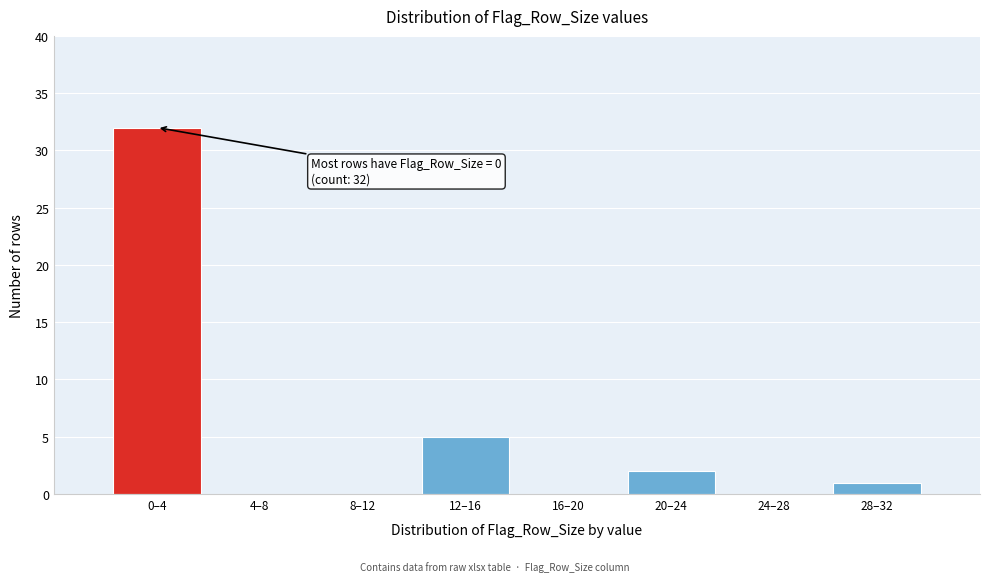

Reading right to left, list all the values displayed in this chart.

28–32=1	24–28=0	20–24=2	16–20=0	12–16=5	8–12=0	4–8=0	0–4=32